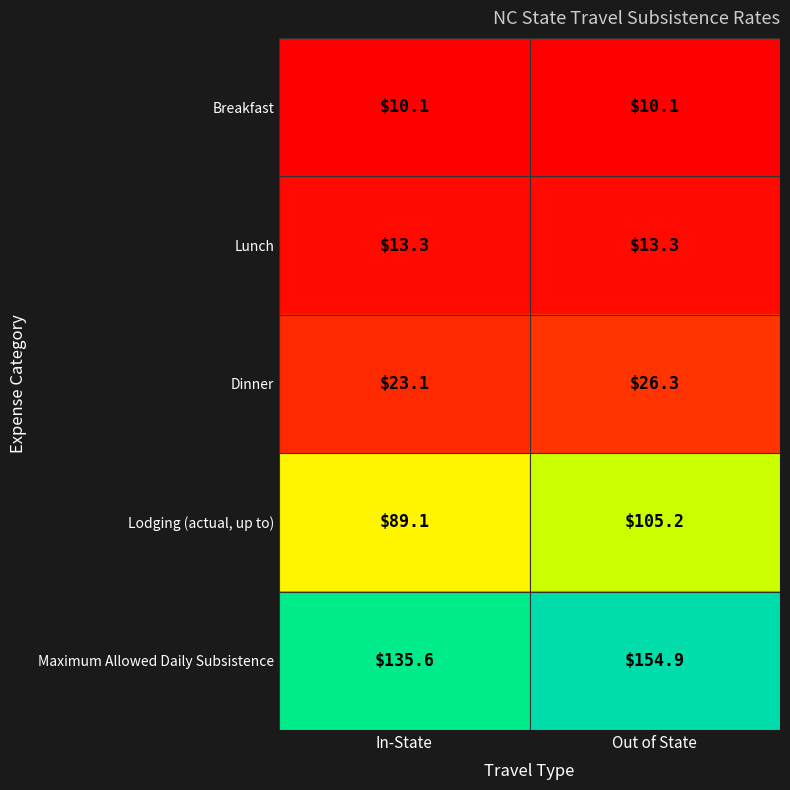

At In-State, list the series in order from largest to smallest.

Maximum Allowed Daily Subsistence, Lodging (actual, up to), Dinner, Lunch, Breakfast